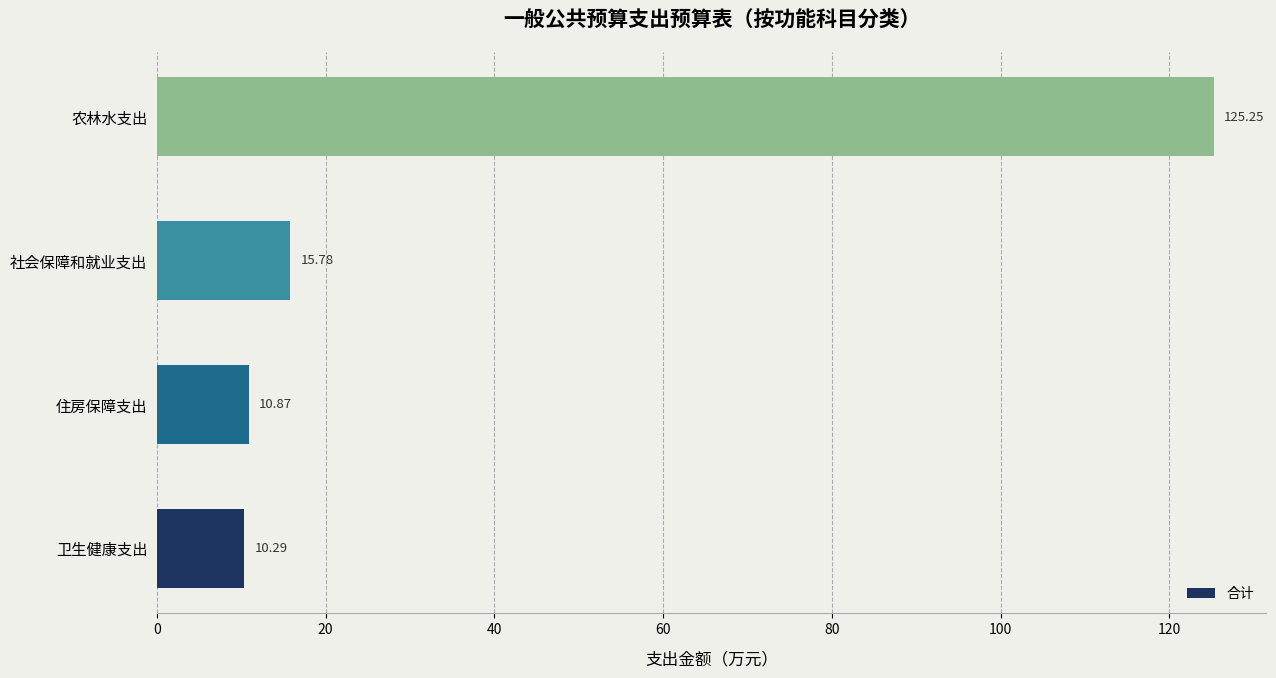

Which has a higher value, 住房保障支出 or 社会保障和就业支出?

社会保障和就业支出